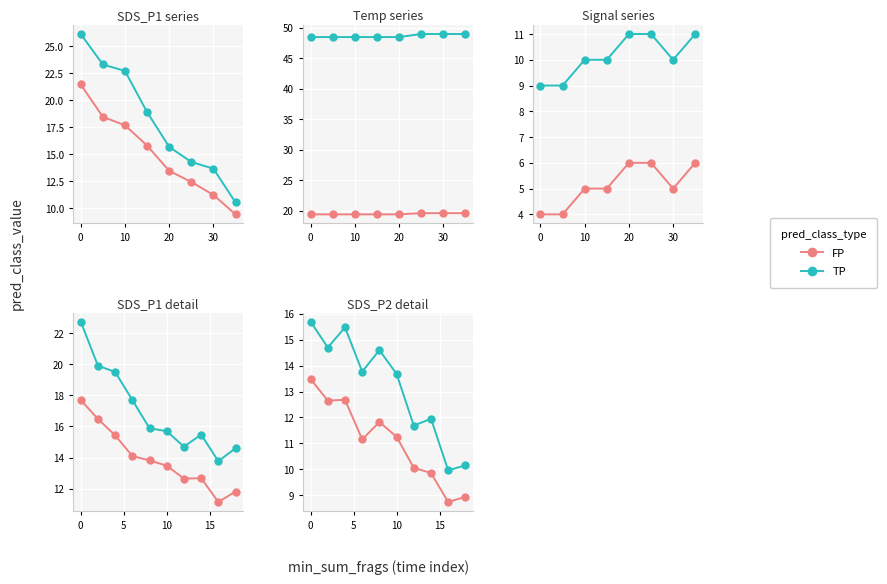

List the series in order of their peak value, lowest first.

FP, TP